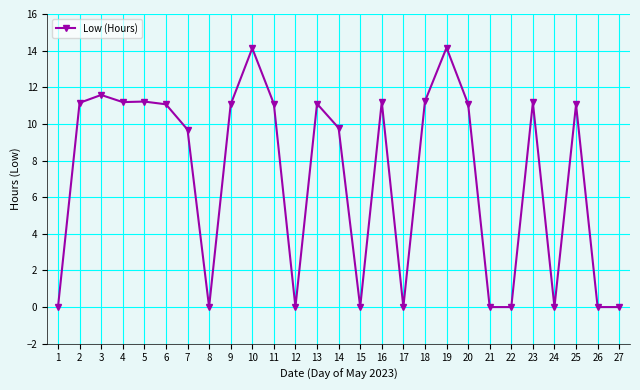

What is the change in value from 13 to 26?

-11.1